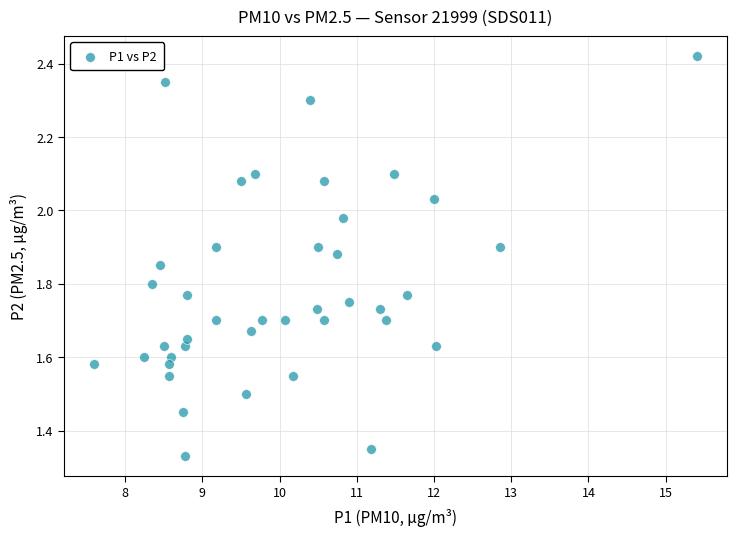

What is the range of Y values (max minus min)?

1.1